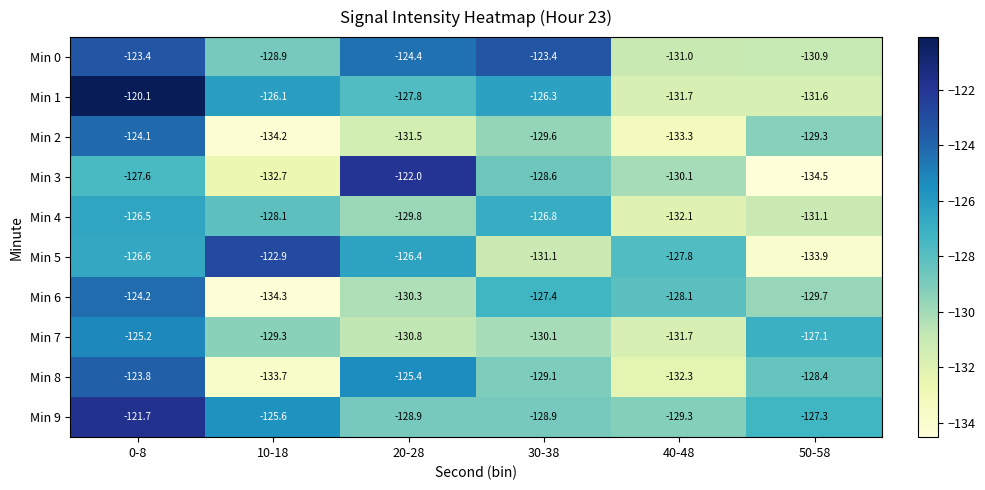

What value does the Min 8 series have at 50-58?

-128.4